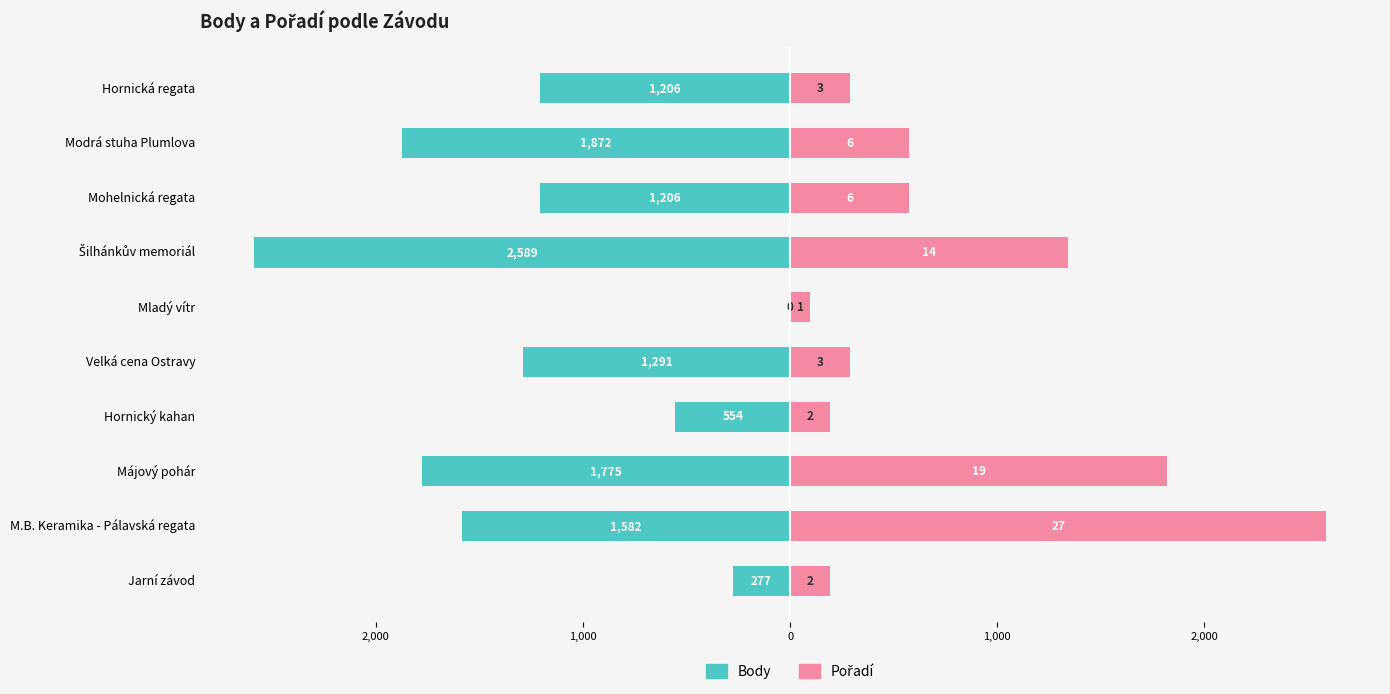

What is the value of the Body bar at the 10th from the left?

-1206.0